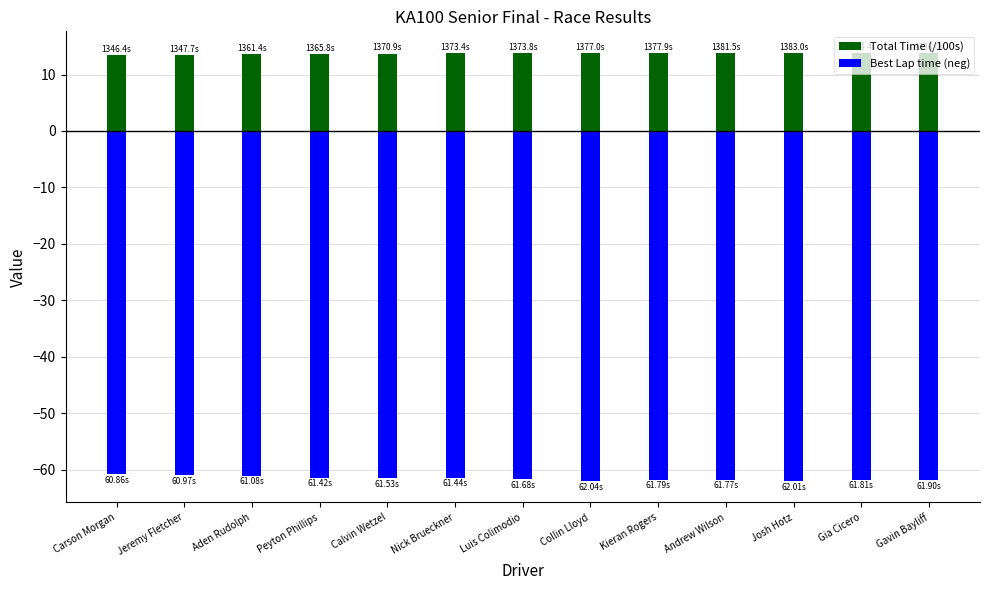

How many bars are there in total?

26